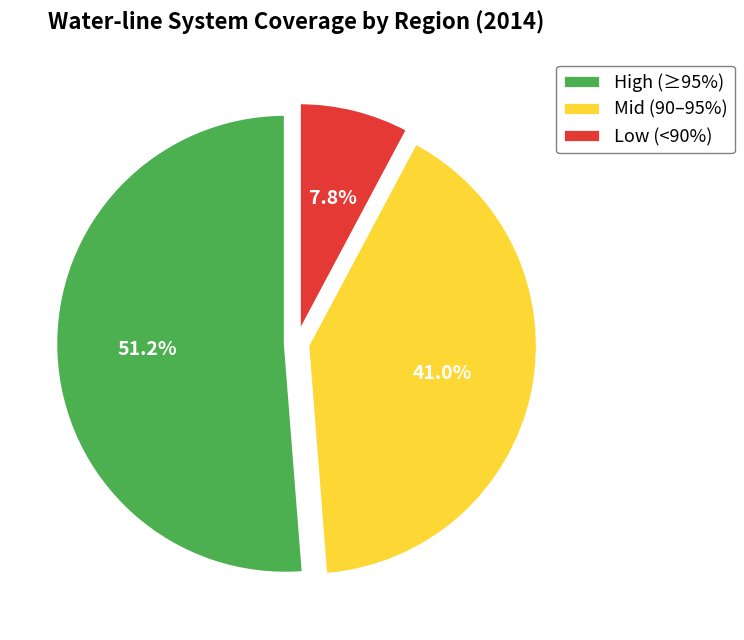

Is there a majority slice in this chart?

Yes